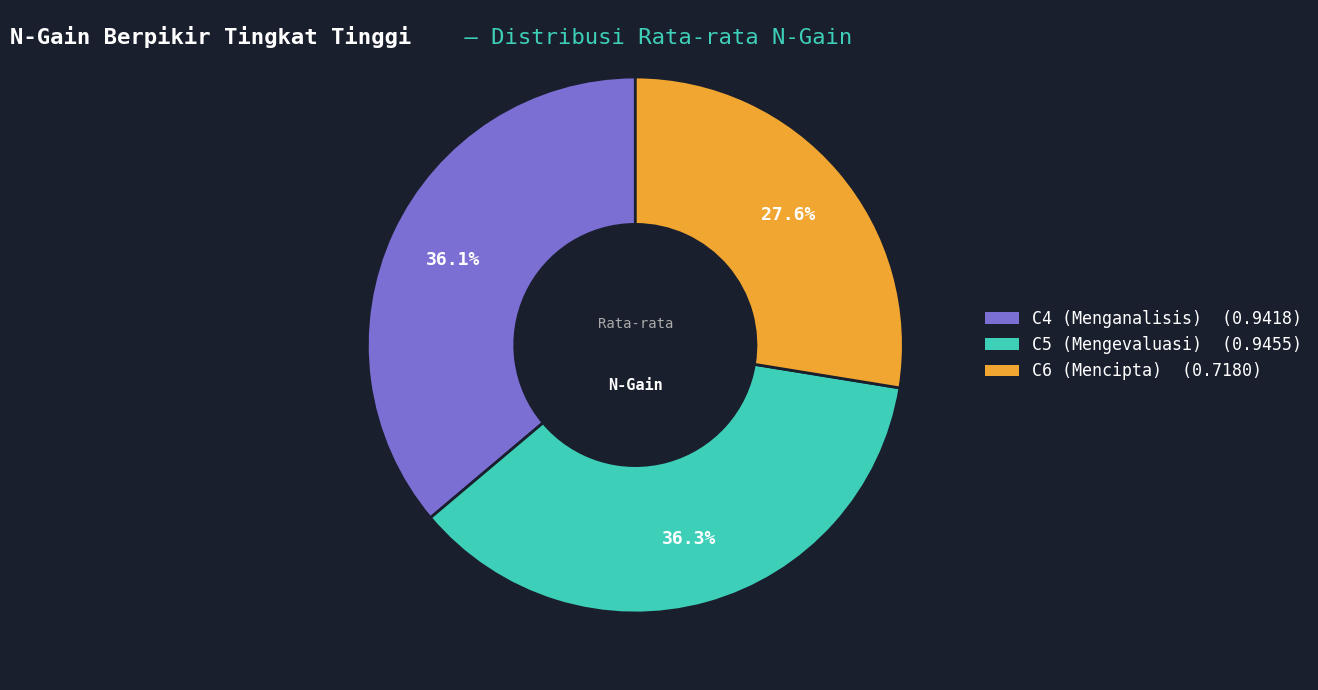

Is there any slice that represents more than half of the pie?

No